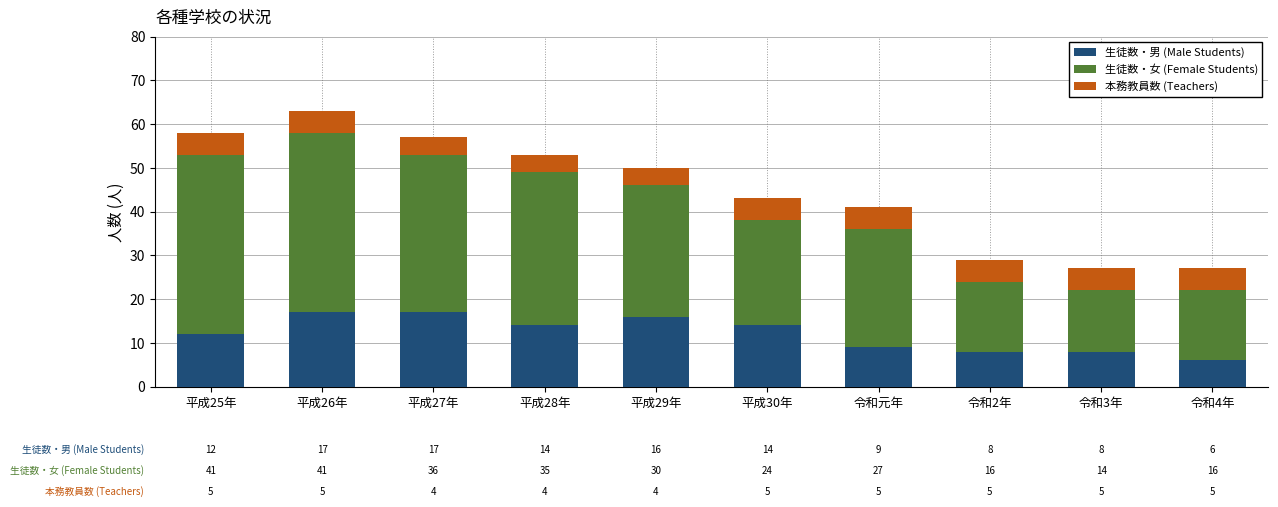

Reading right to left, list the values for the 生徒数・男 (Male Students) series.

令和4年=6	令和3年=8	令和2年=8	令和元年=9	平成30年=14	平成29年=16	平成28年=14	平成27年=17	平成26年=17	平成25年=12